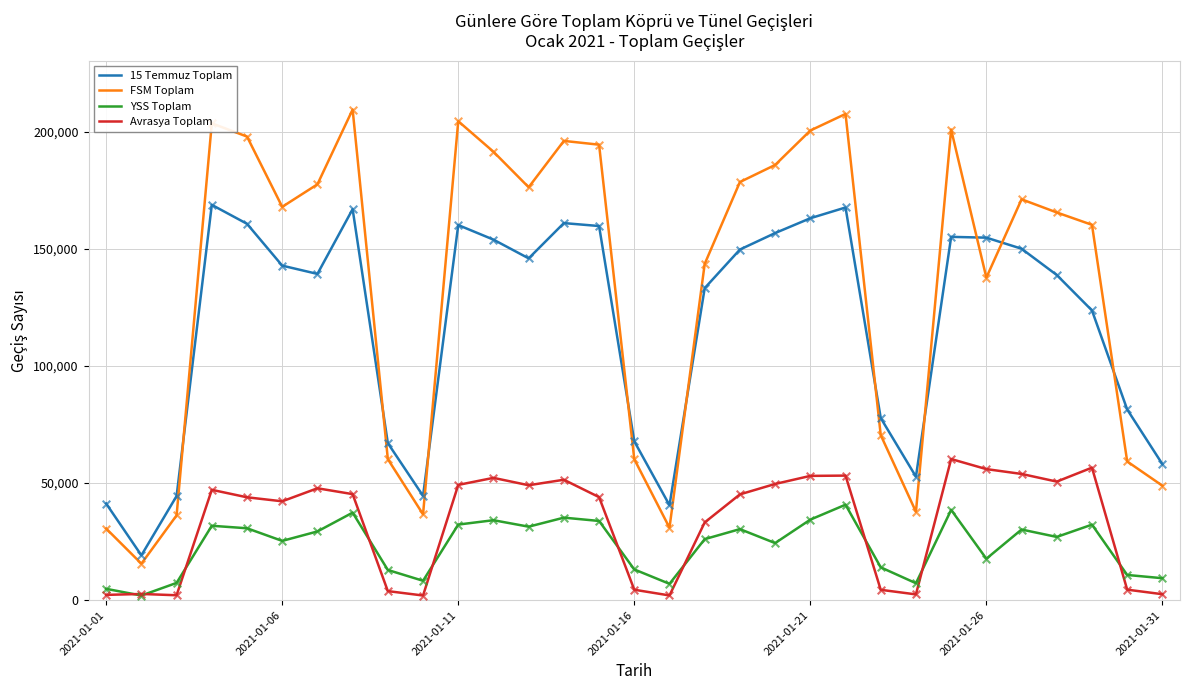

True or false: 15 Temmuz Toplam and YSS Toplam cross at least once.

False